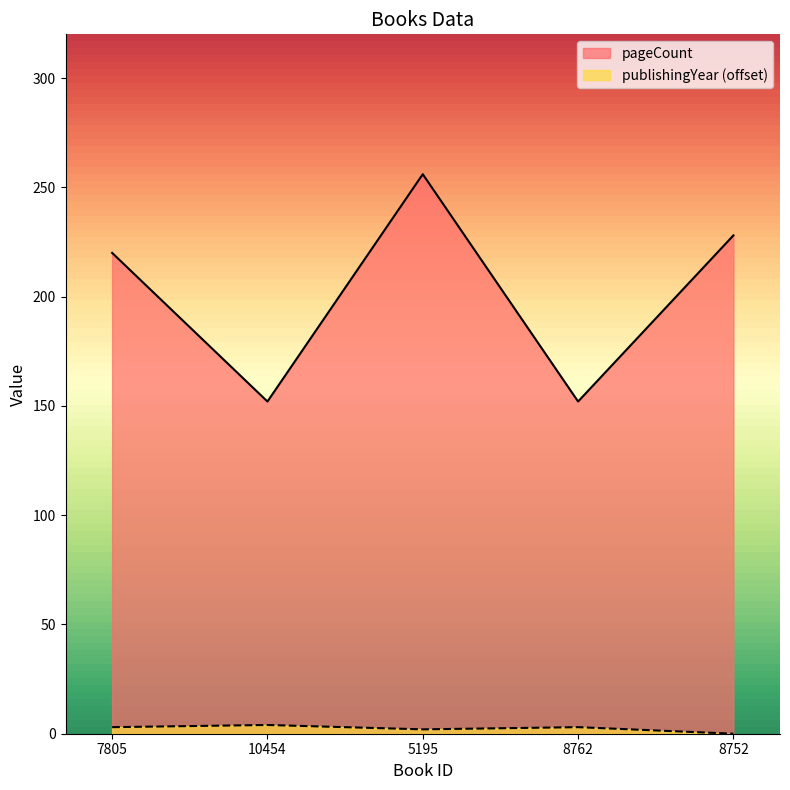

True or false: pageCount and publishingYear intersect in this chart.

False